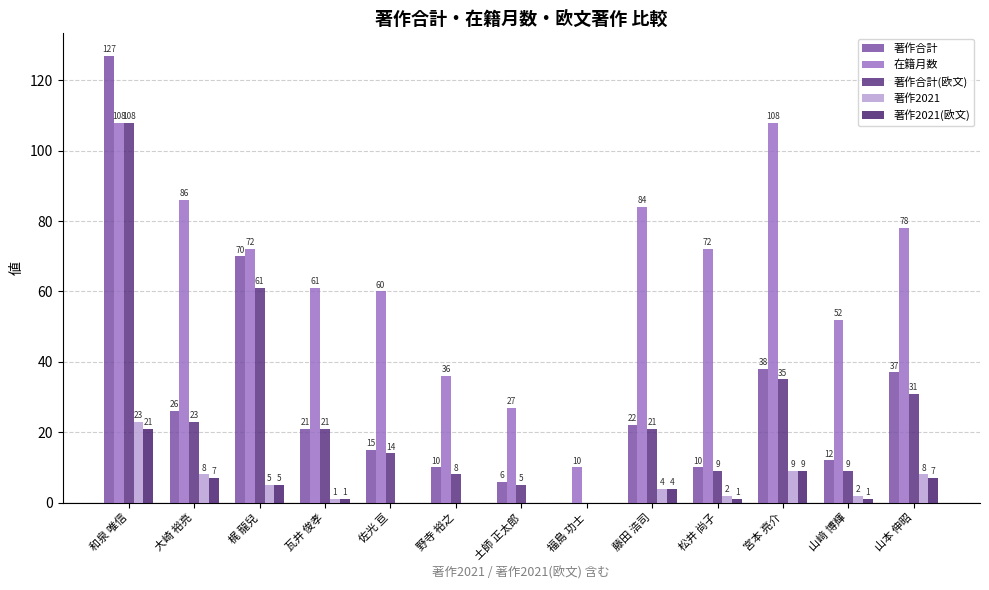

List the series in order of their peak value, lowest first.

著作2021(欧文), 著作2021, 在籍月数, 著作合計(欧文), 著作合計